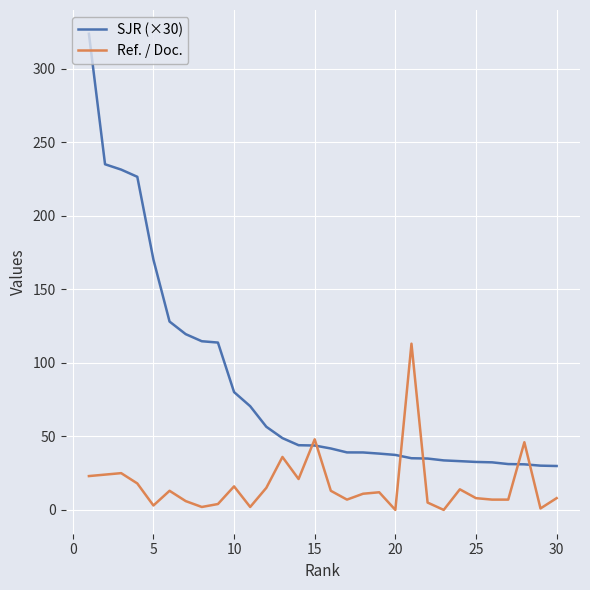

What is the highest value of the Ref. / Doc. series?

113.0